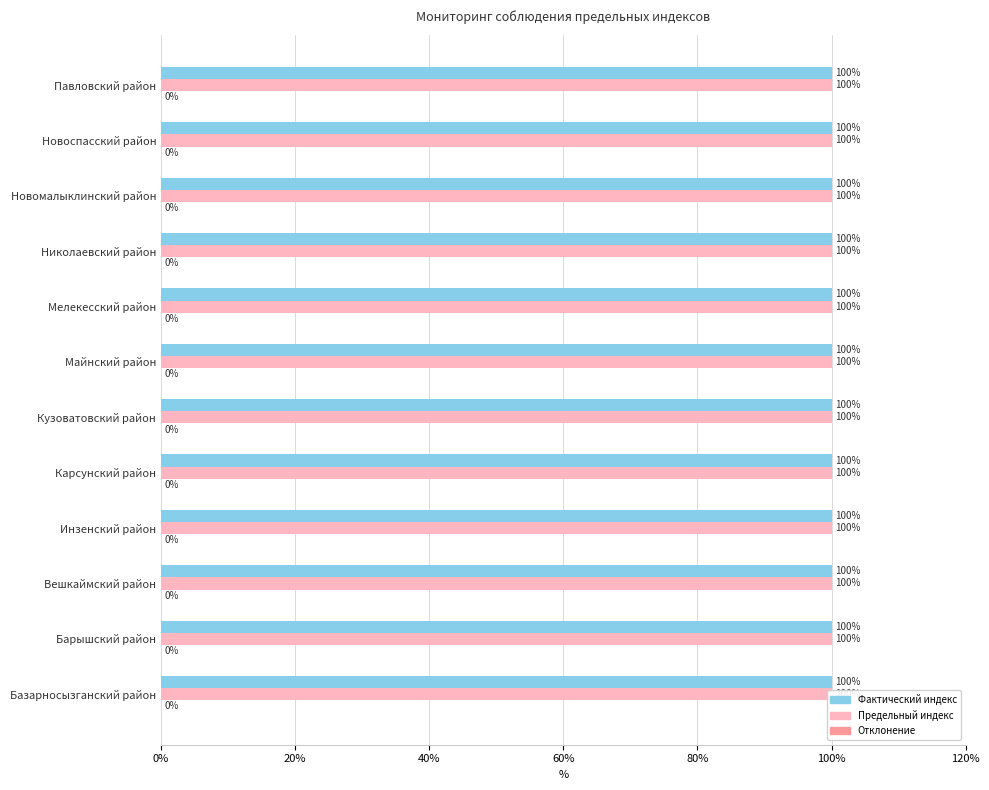

How many distinct data groups are displayed?

3